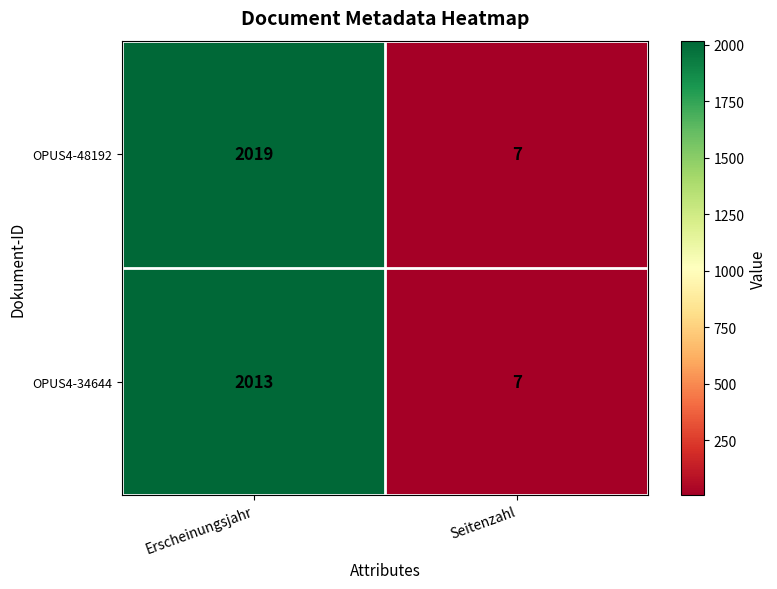

How many data points does each series have?

2